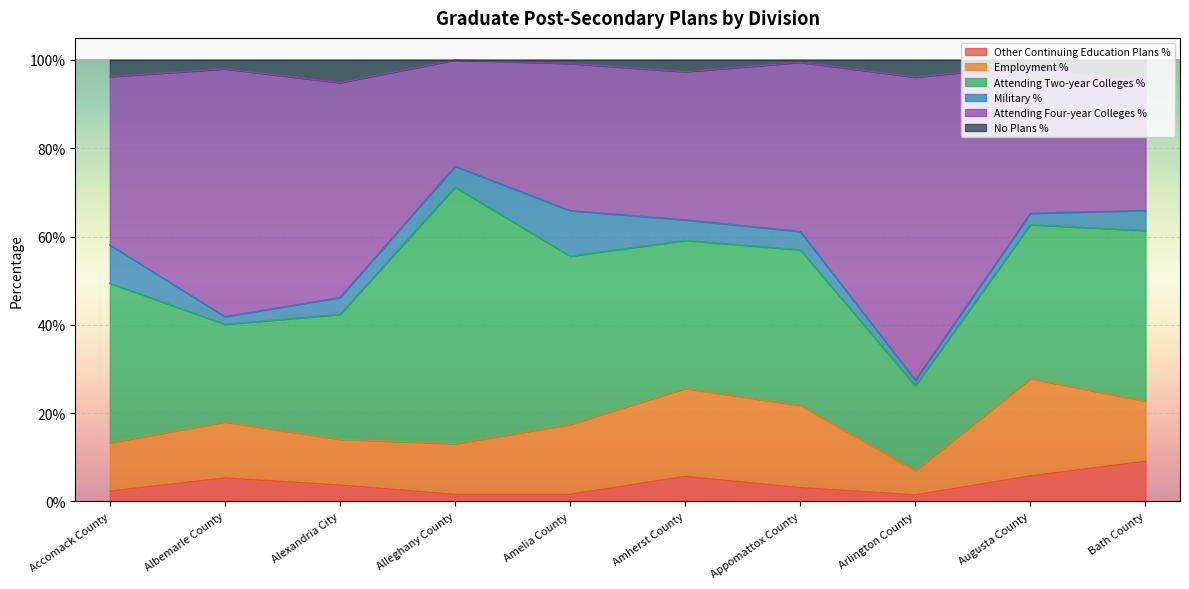

True or false: Attending Four-year Colleges % and No Plans % intersect in this chart.

False